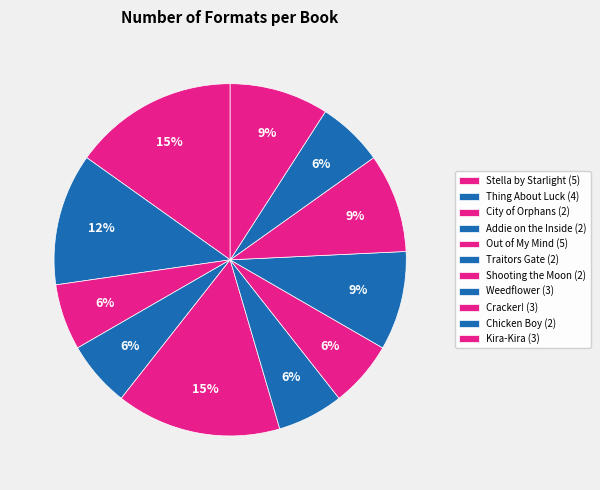

To the nearest percent, what is the combined percentage of Cracker! and City of Orphans?

15%